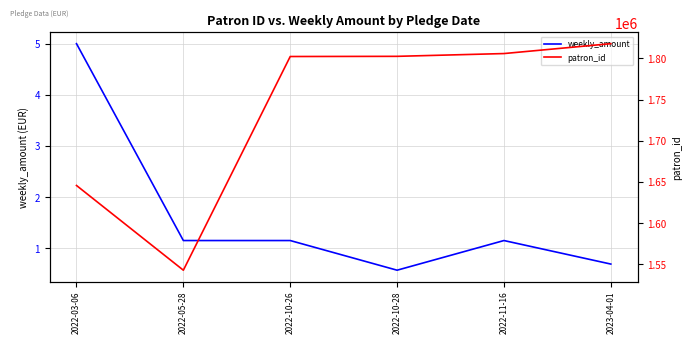

True or false: patron_id and weekly_amount cross at least once.

False